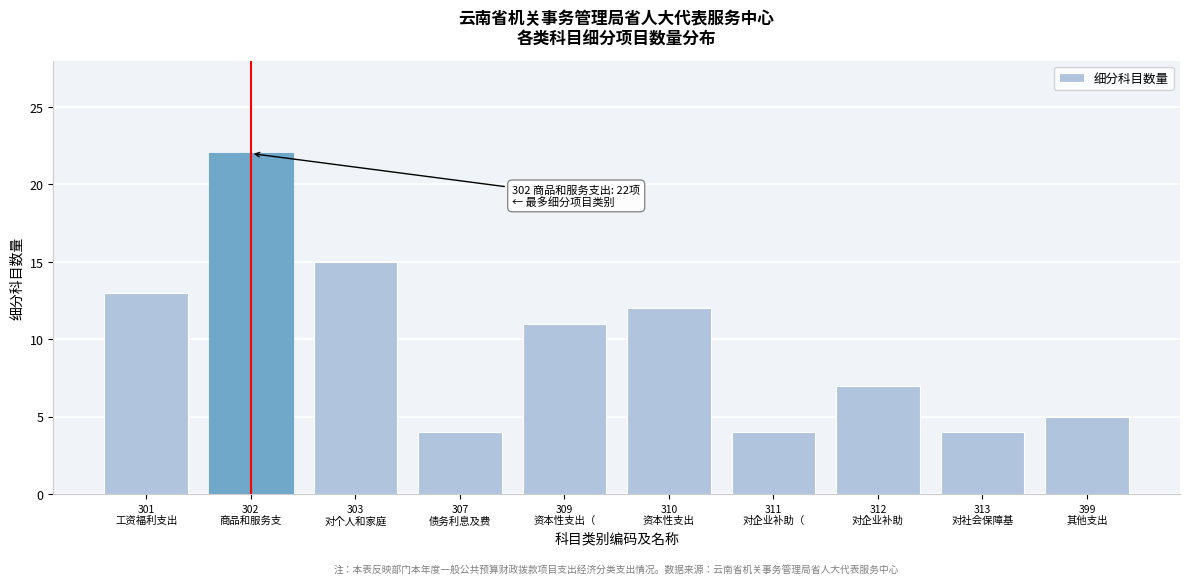

Reading left to right, extract all data points from this chart.

13	22	15	4	11	12	4	7	4	5